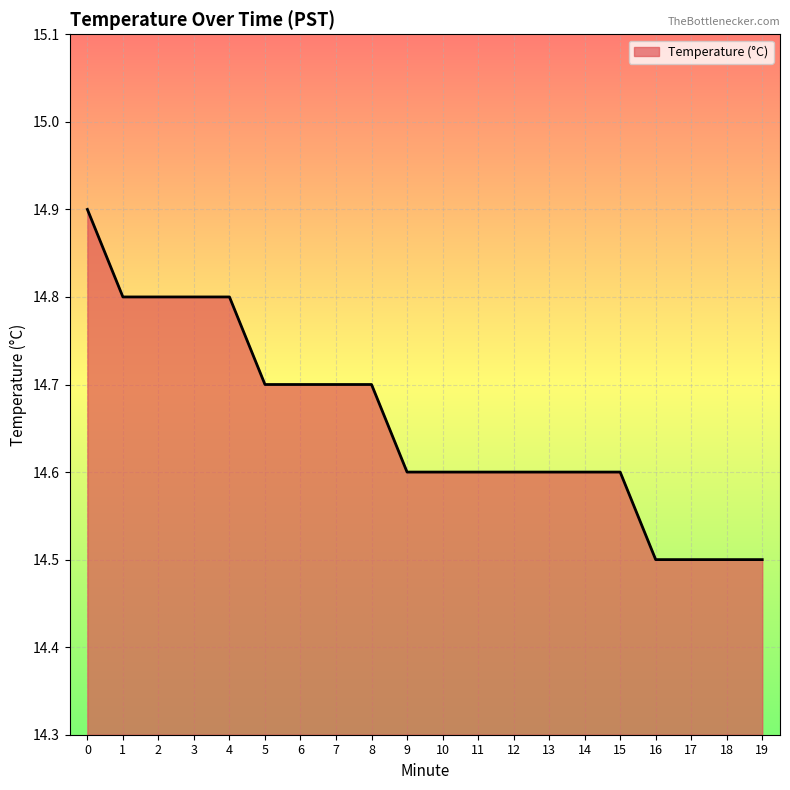

Approximately how many times larger is the value at 18 compared to 7?

1.0